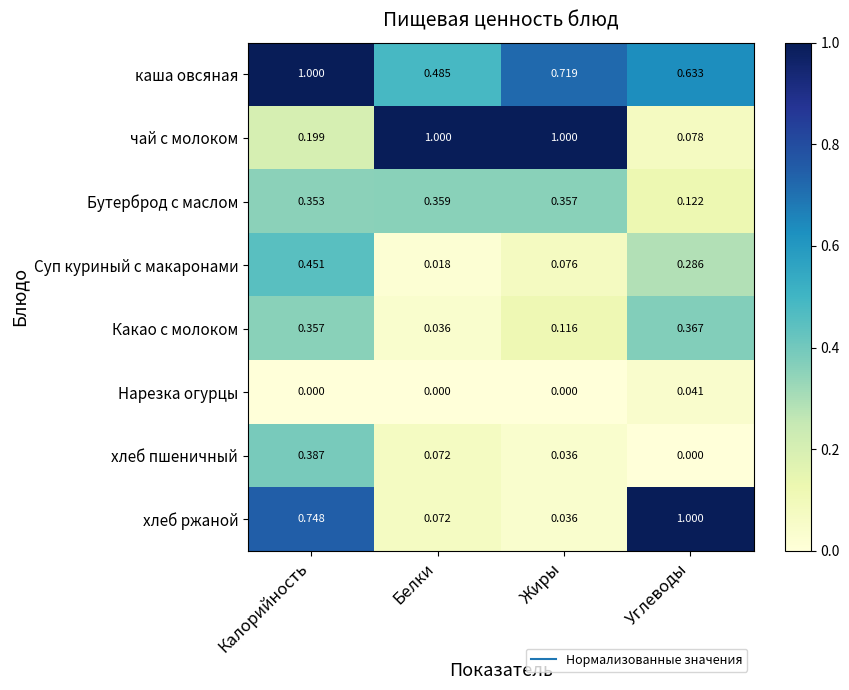

Which series has the largest total across all categories?

каша овсяная